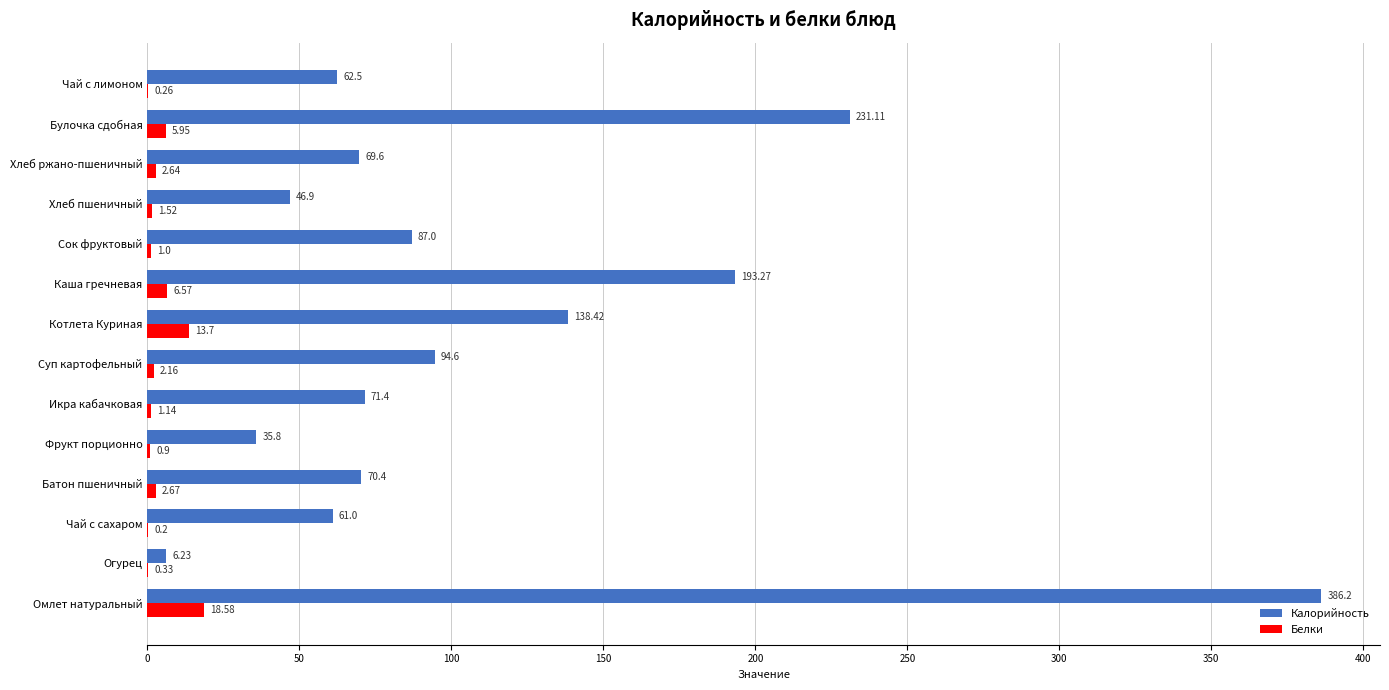

Is the value of Белки at Сок фруктовый greater than the value of Калорийность at Батон пшеничный?

No